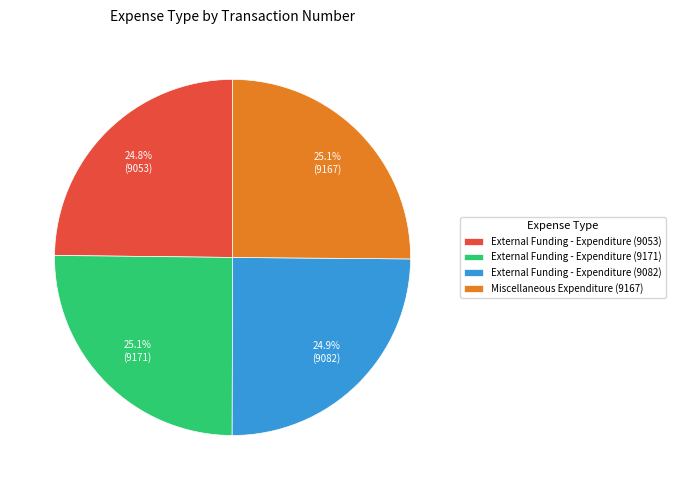

What percentage is NOT represented by External Funding - Expenditure (9171)?

74.9%